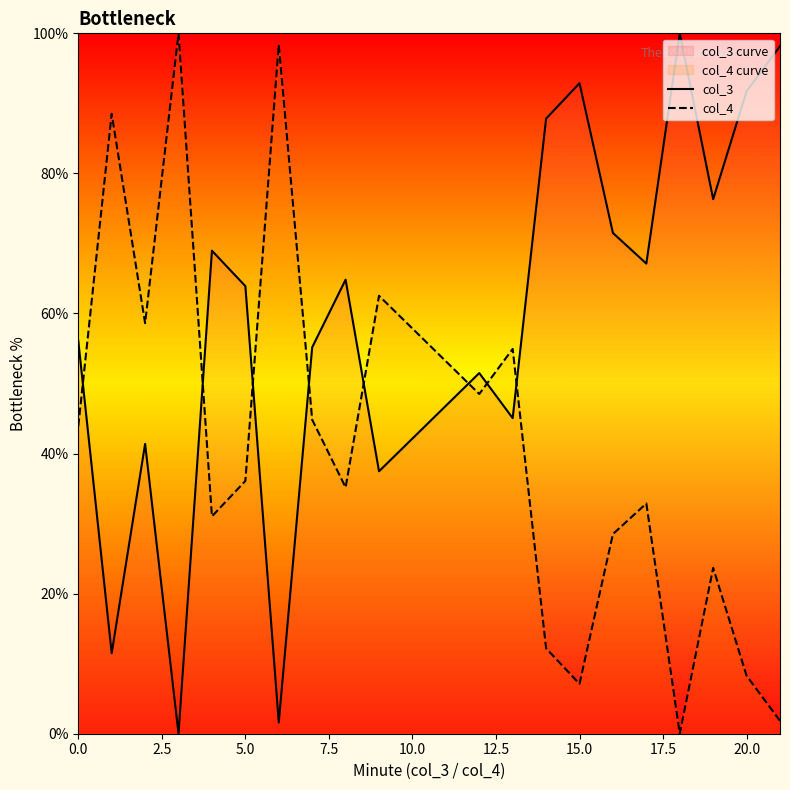

The col_4 series shows 8.3 at 20.0. True or false?

True